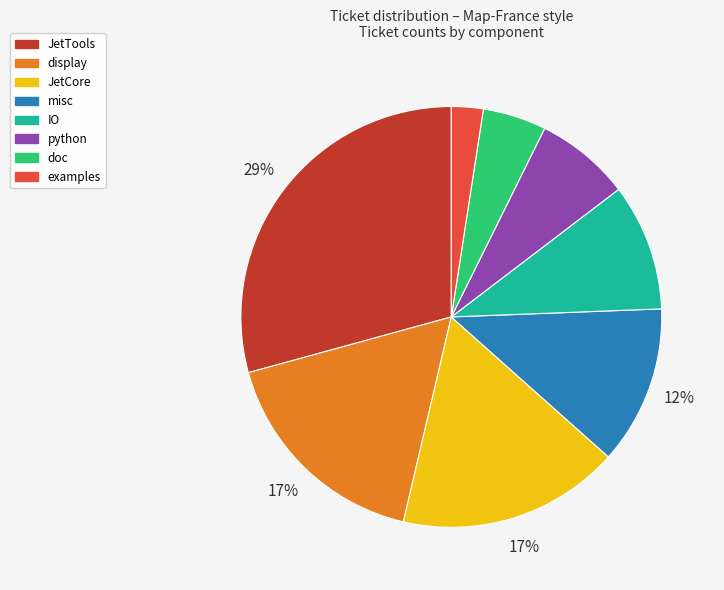

Between misc and IO, which is larger?

misc